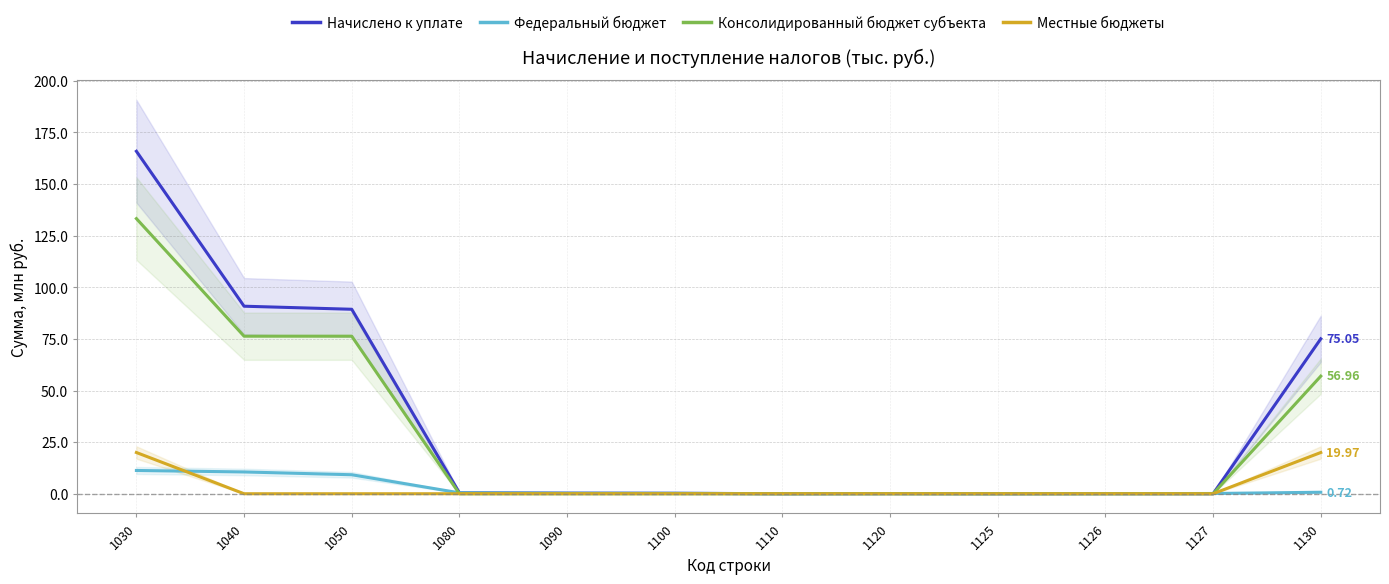

Where do Федеральный бюджет and Местные бюджеты first cross each other?

1030 and 1040